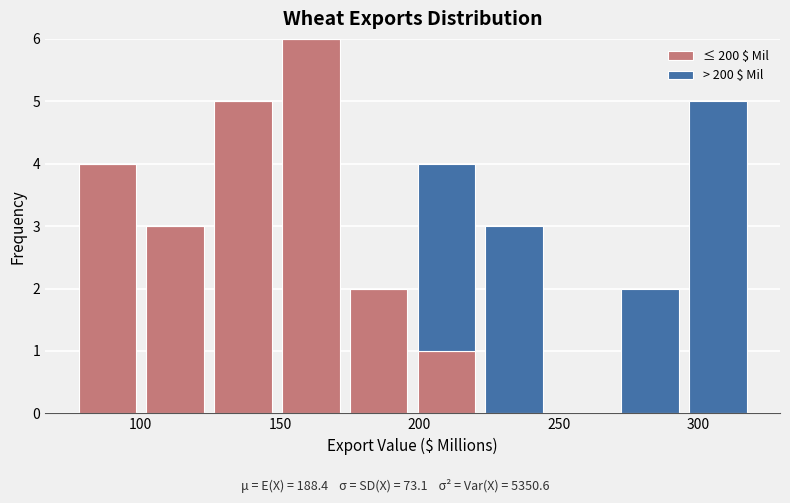

Reading left to right, transcribe this chart: for each stacked bar, give the range it covers on the x-axis and its total height. Neither the bar edges nor the heights are printed on the chart, so give them approximately, as read against the axes.

75 to 100: 4
100 to 125: 3
125 to 150: 5
150 to 175: 6
175 to 200: 2
200 to 220: 4
220 to 245: 3
245 to 270: 0
270 to 295: 2
295 to 320: 5